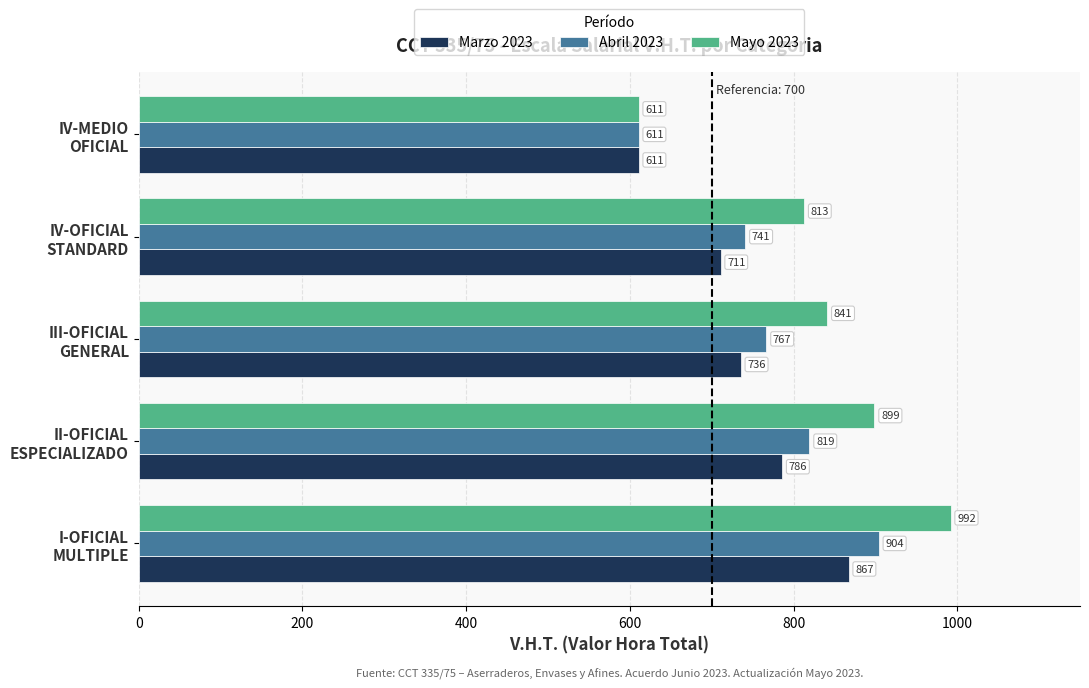

Which series has the widest spread of values?

Mayo 2023